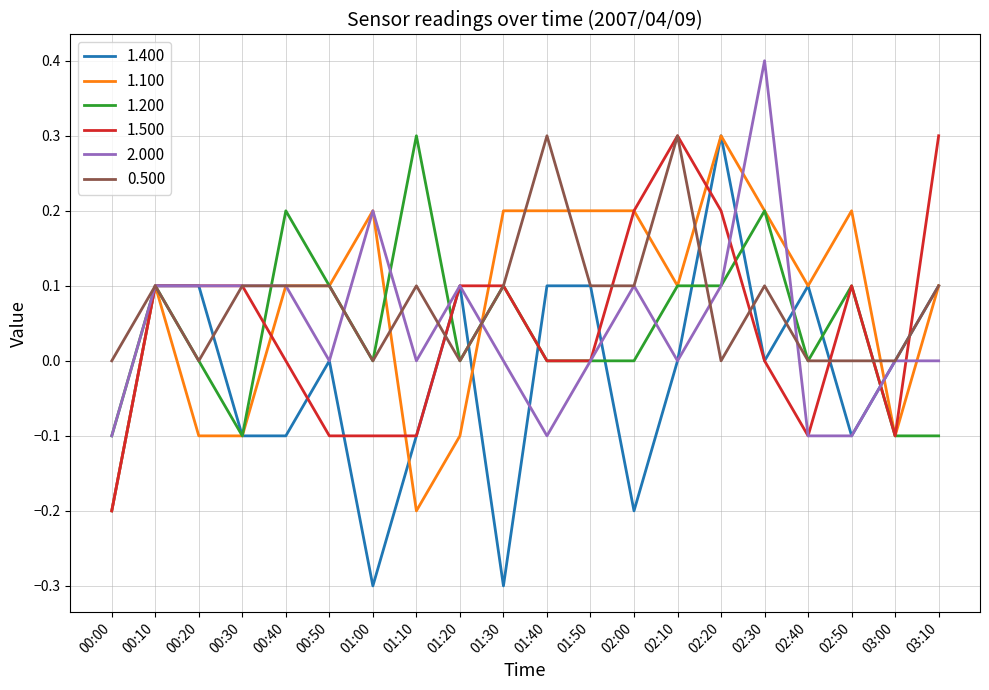

What is the total value across all series at 03:10?

0.5